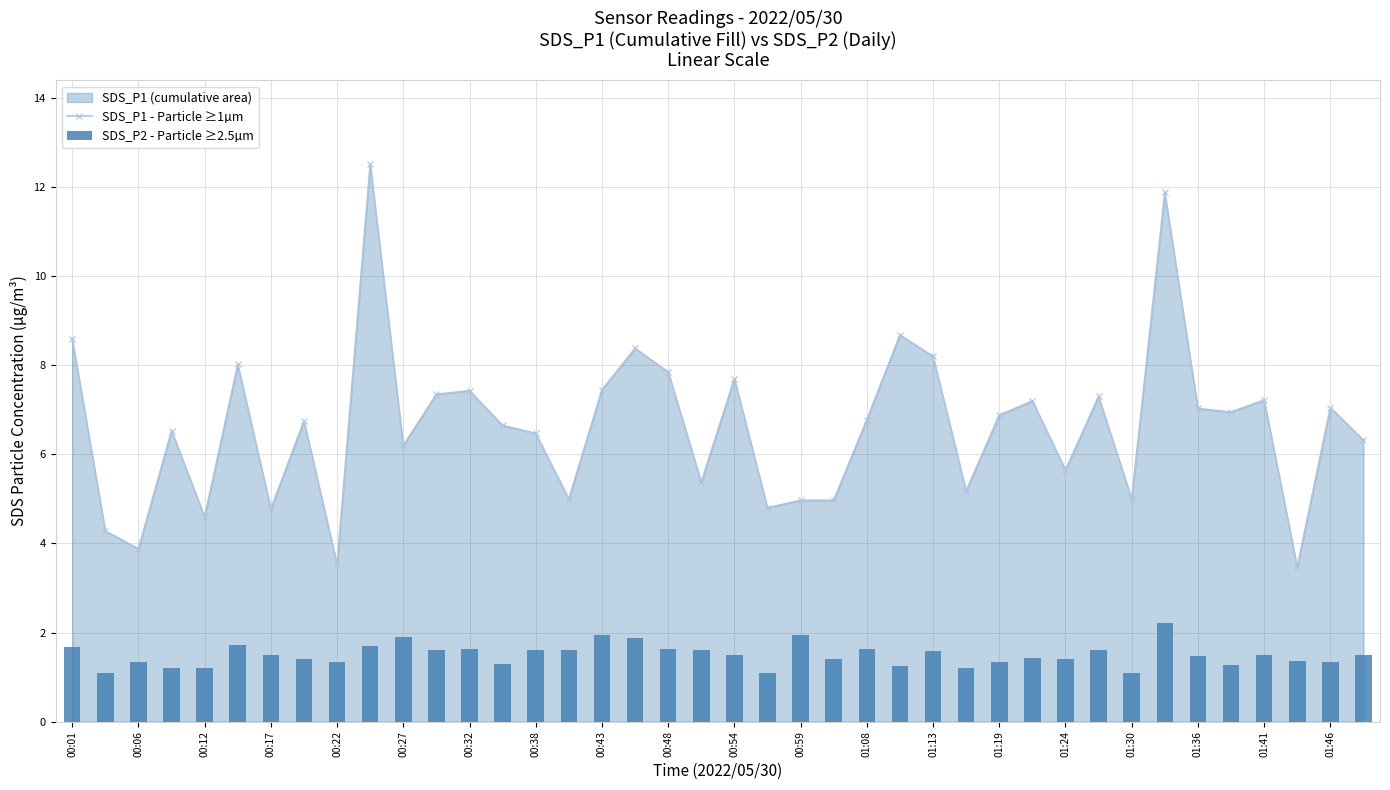

True or false: SDS_P1 - Particle ≥1µm has a value of 8.1 at 01:30.

False